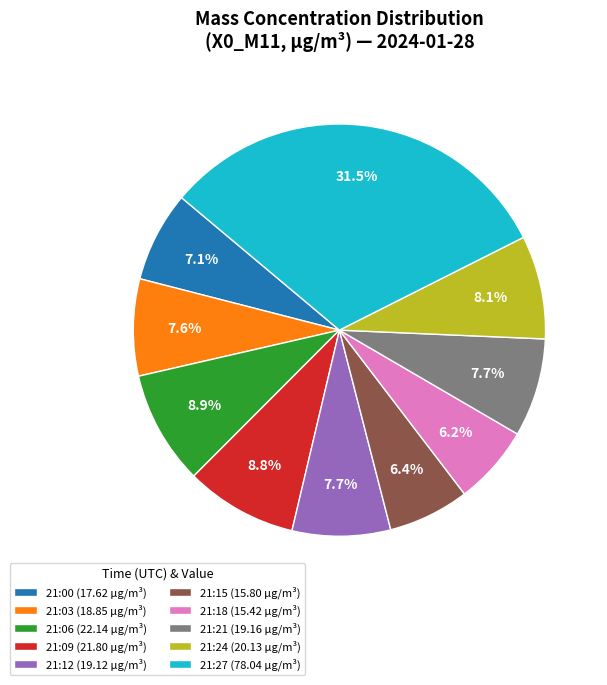

What portion of the pie excludes 21:18 (15.42 µg/m³)?

93.8%